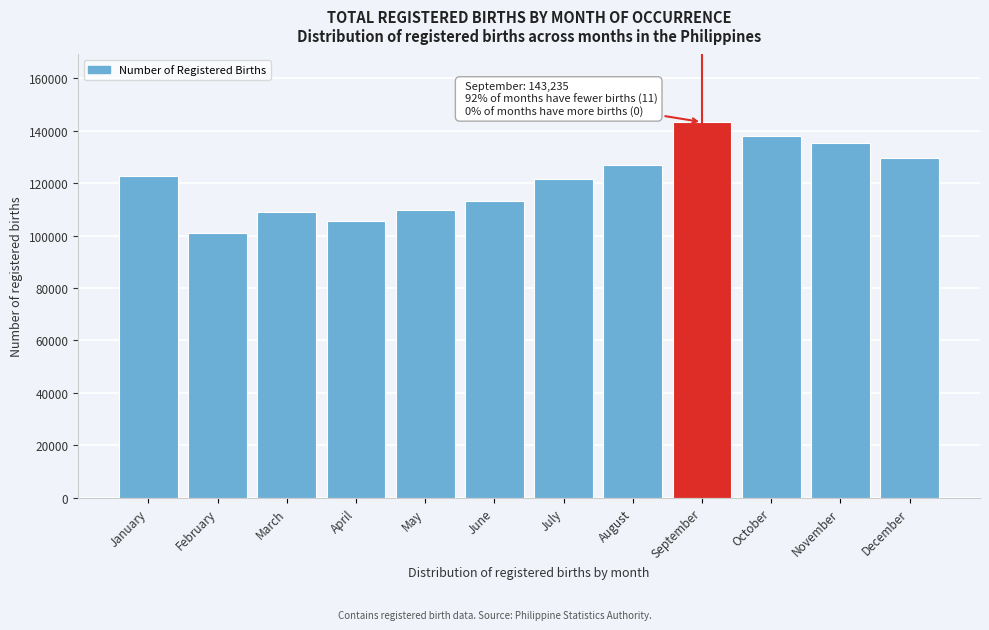

What is the change in value from February to April?

+4768